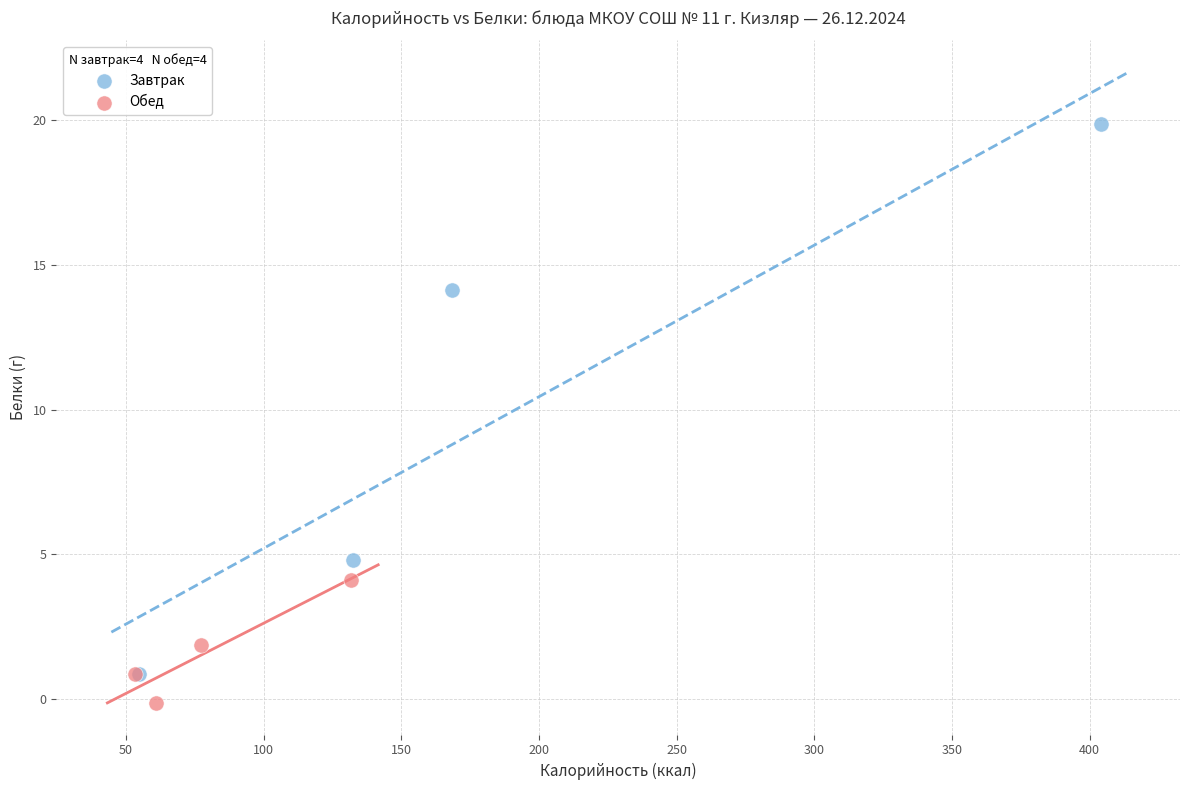

What are all the series names shown in the legend?

Завтрак, Обед